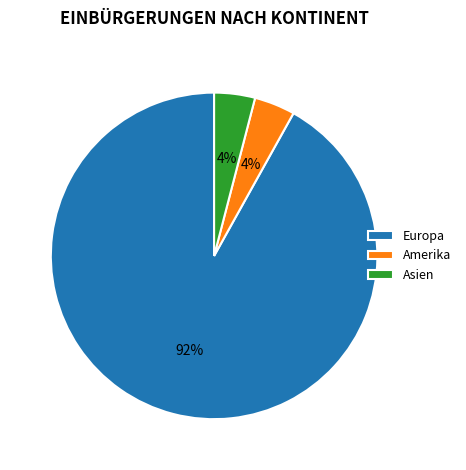

Count the number of slices in the pie.

3